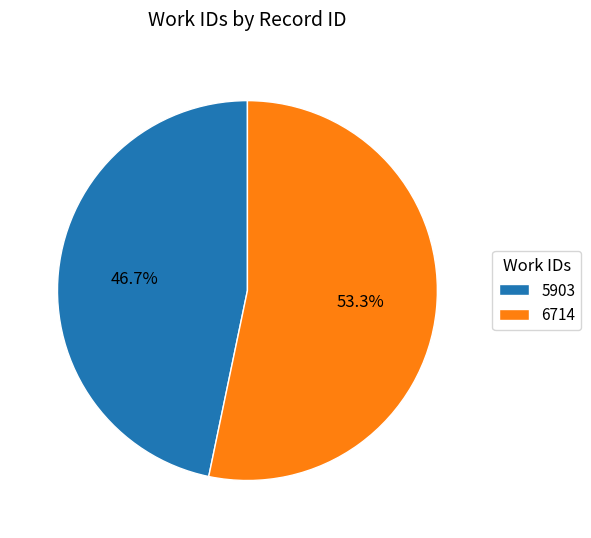

What is the total percentage of 5903 and 6714?

100.0%